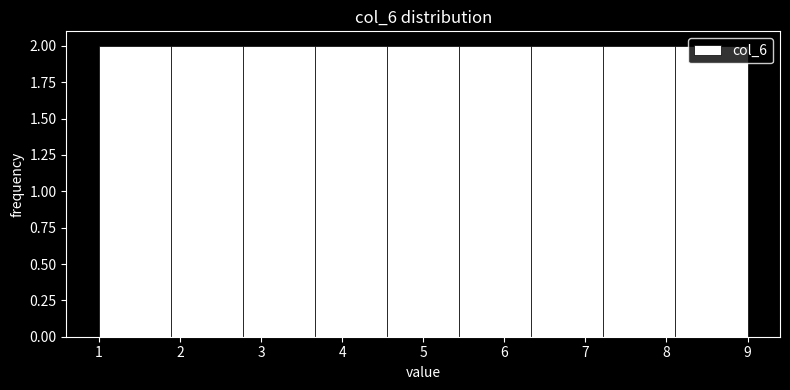

How tall is the bar that spans 7.2 to 8.1 on the x-axis? Neither the bar edges nor the heights are printed on the chart, so give them approximately, as read against the axes.

2